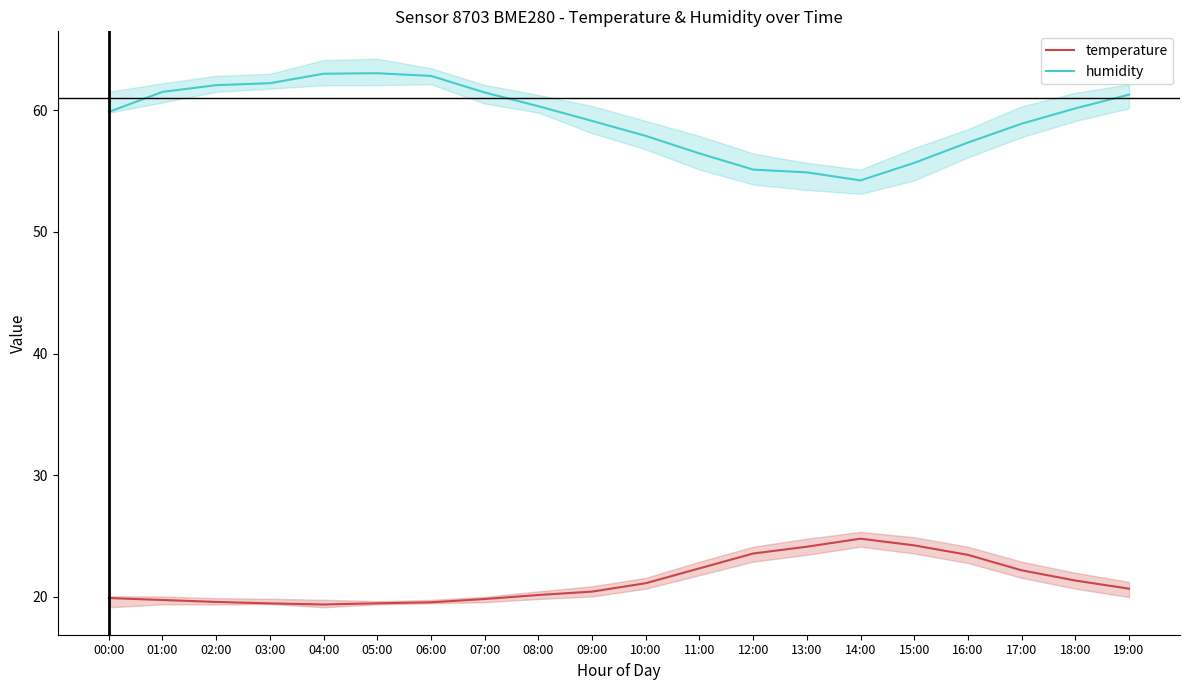

True or false: temperature and humidity intersect in this chart.

False